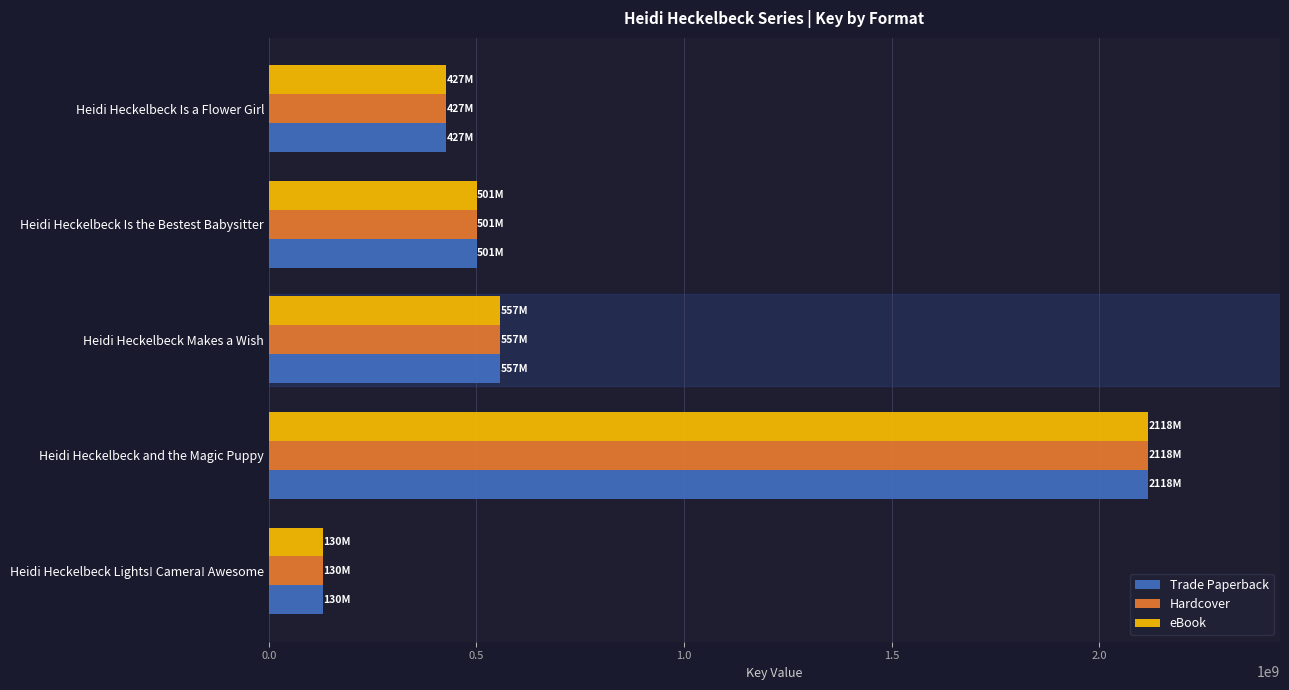

Rank the categories by eBook value from highest to lowest.

Heidi Heckelbeck and the Magic Puppy, Heidi Heckelbeck Makes a Wish, Heidi Heckelbeck Is the Bestest Babysitter, Heidi Heckelbeck Is a Flower Girl, Heidi Heckelbeck Lights! Camera! Awesome